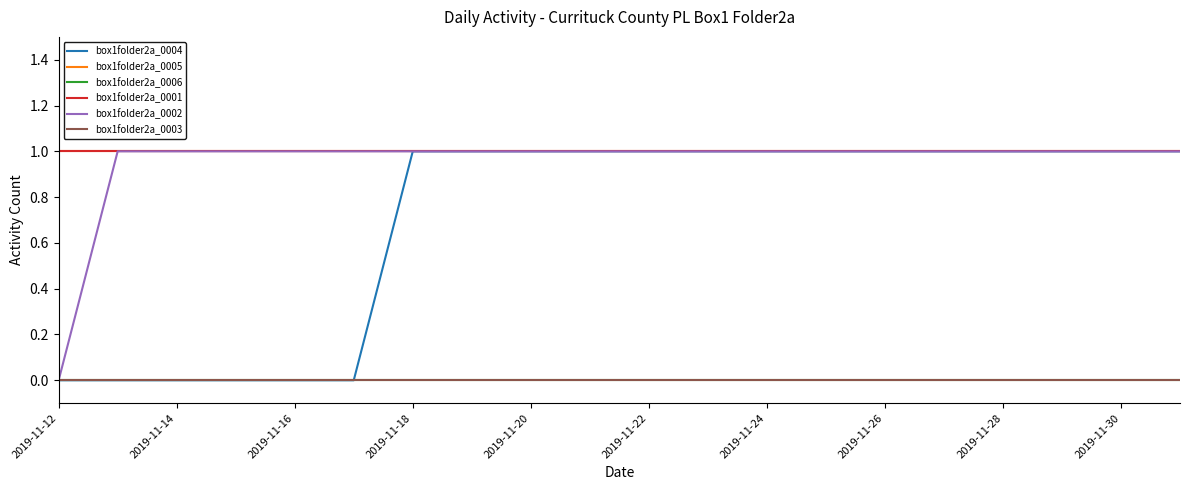

Does the chart have visible grid lines?

No